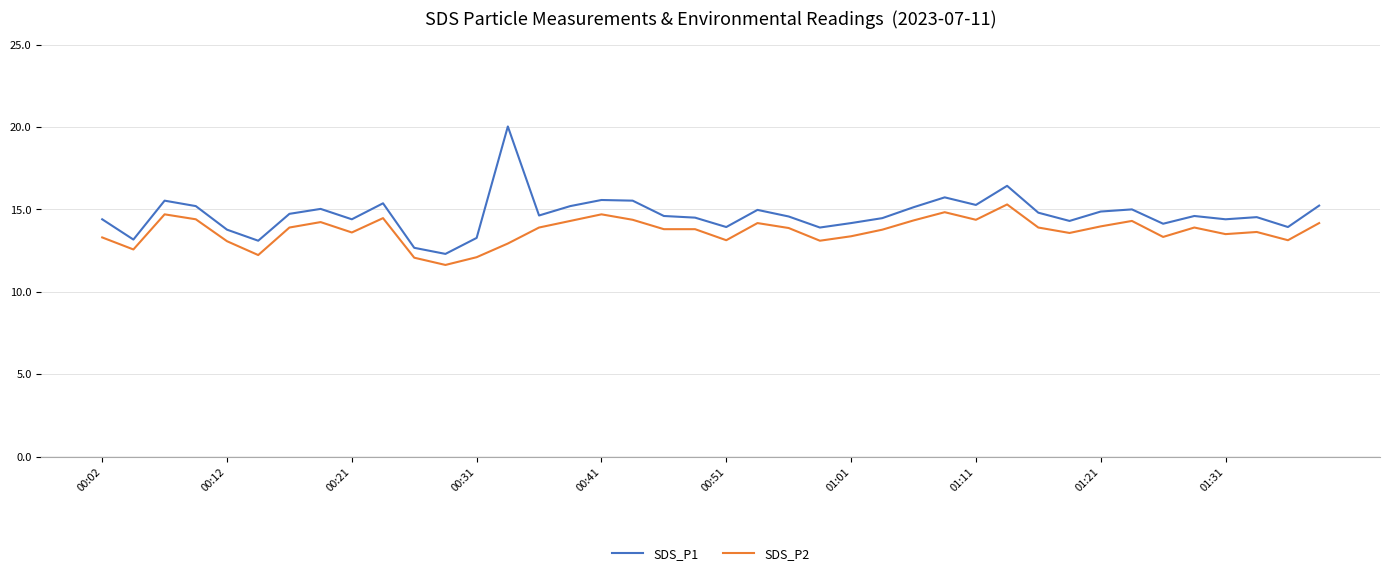

Count the number of categories in the chart.

40